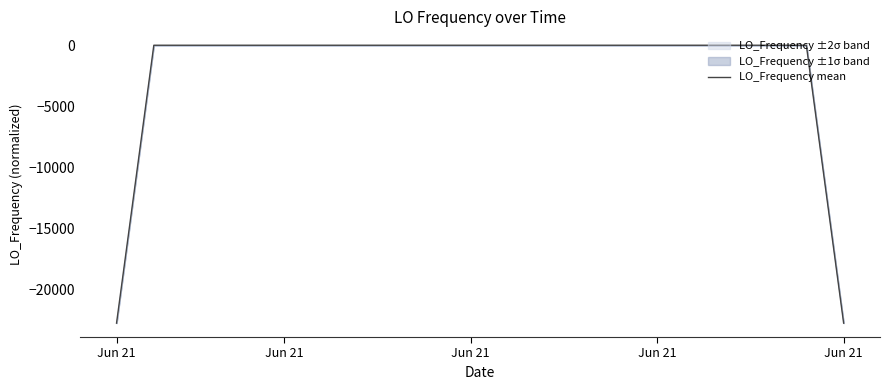

What is the average value?

-1709.1